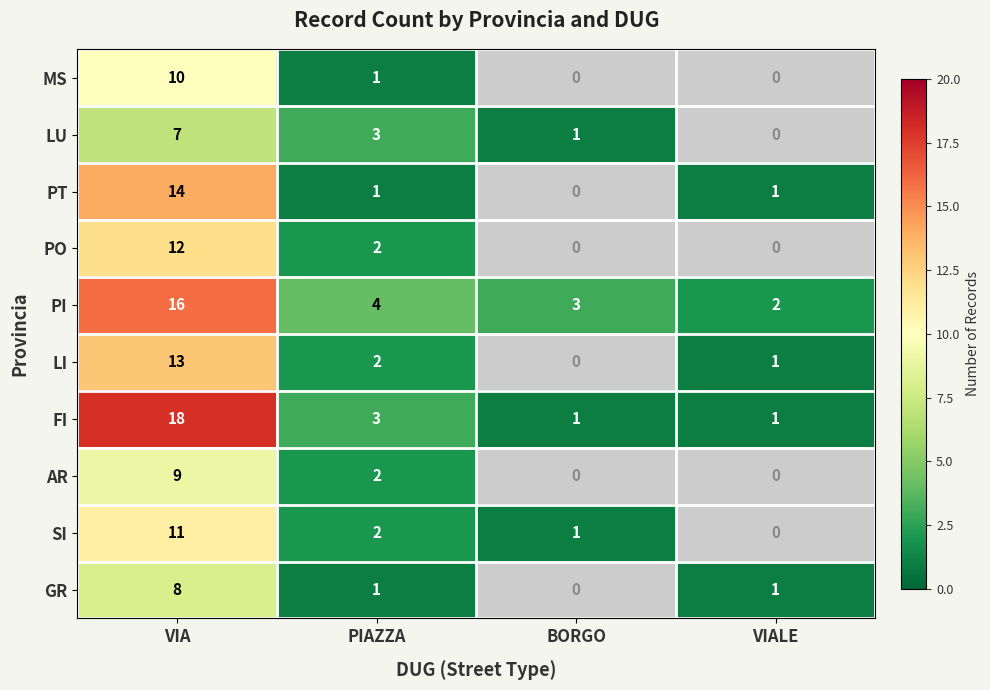

What is the total value across all series at VIA?

118